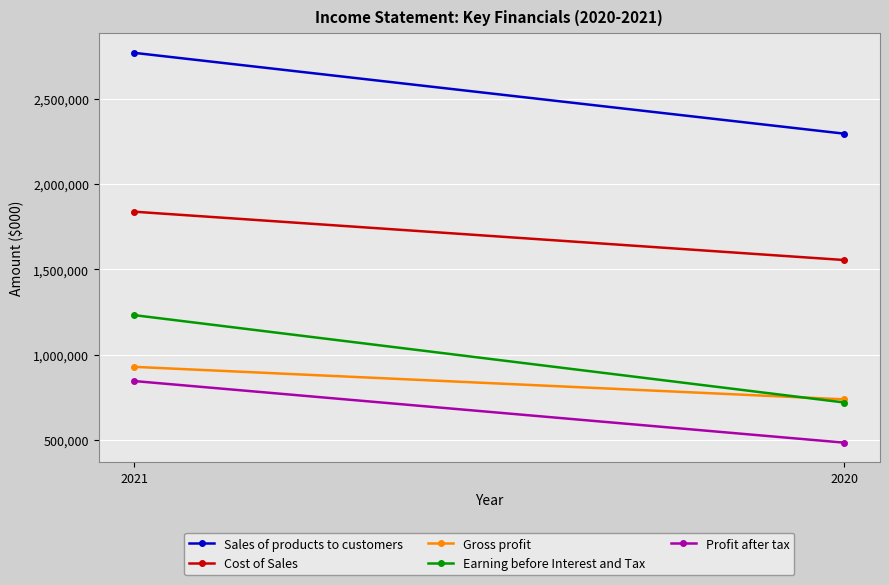

What is the spread (max minus min) of values at 2021?

1921483